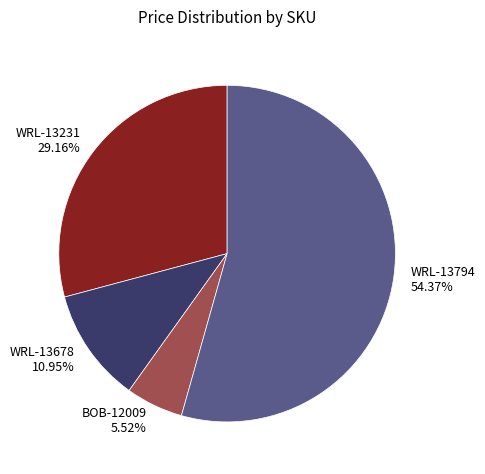

What portion of the pie excludes BOB-12009?

94.5%